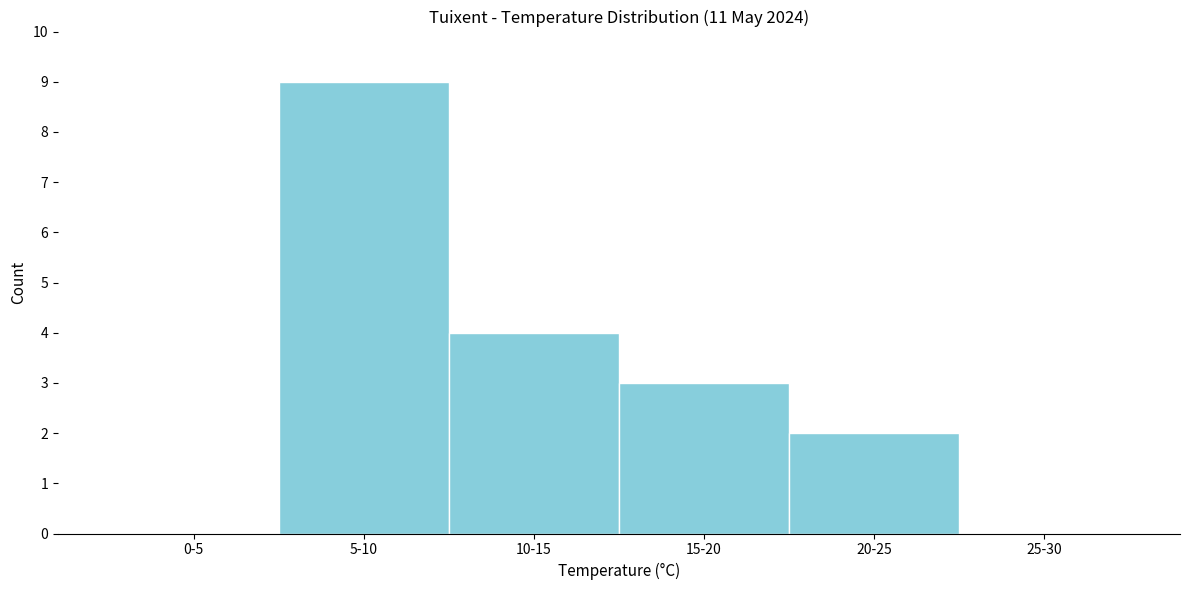

Reading left to right, transcribe all the data shown in this chart.

0-5=0	5-10=9	10-15=4	15-20=3	20-25=2	25-30=0